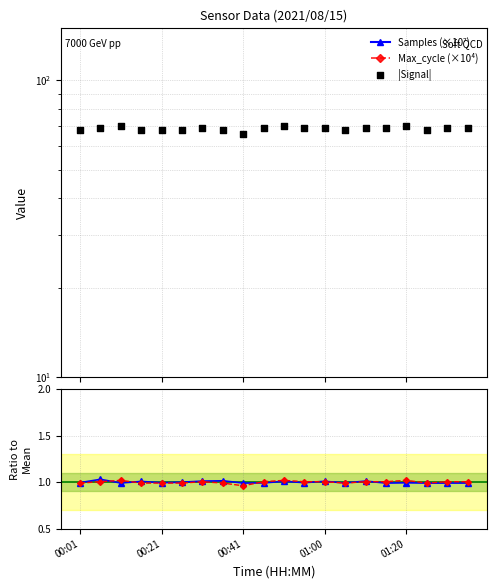

At how many categories does at least one series exceed 31?

20